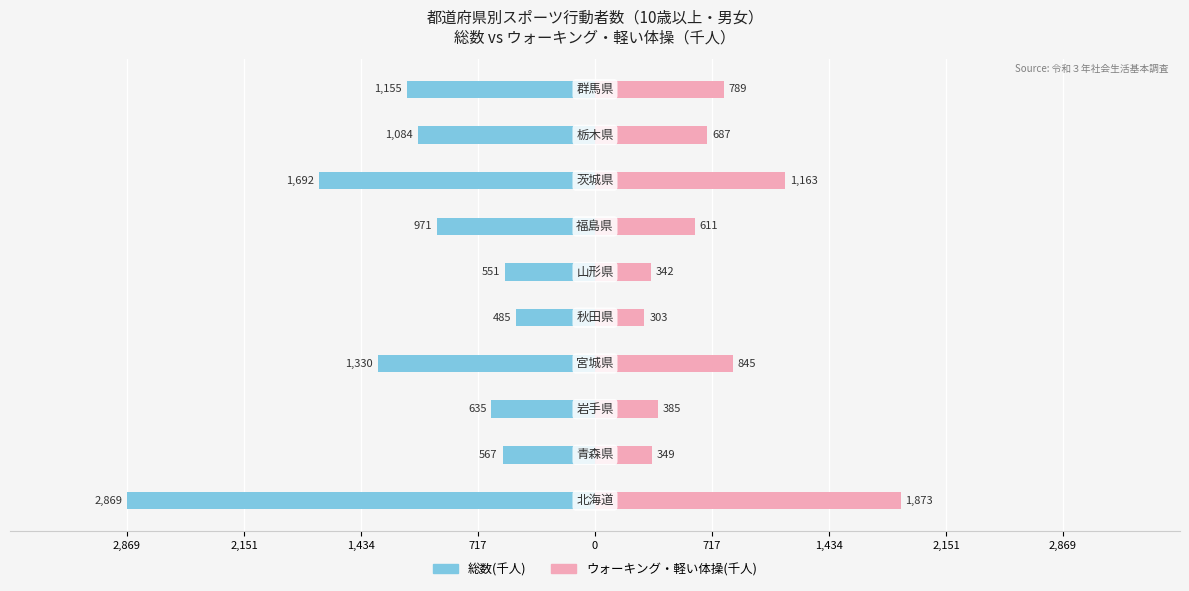

What is the difference between the maximum and minimum values in the ウォーキング・軽い体操 series?

1570